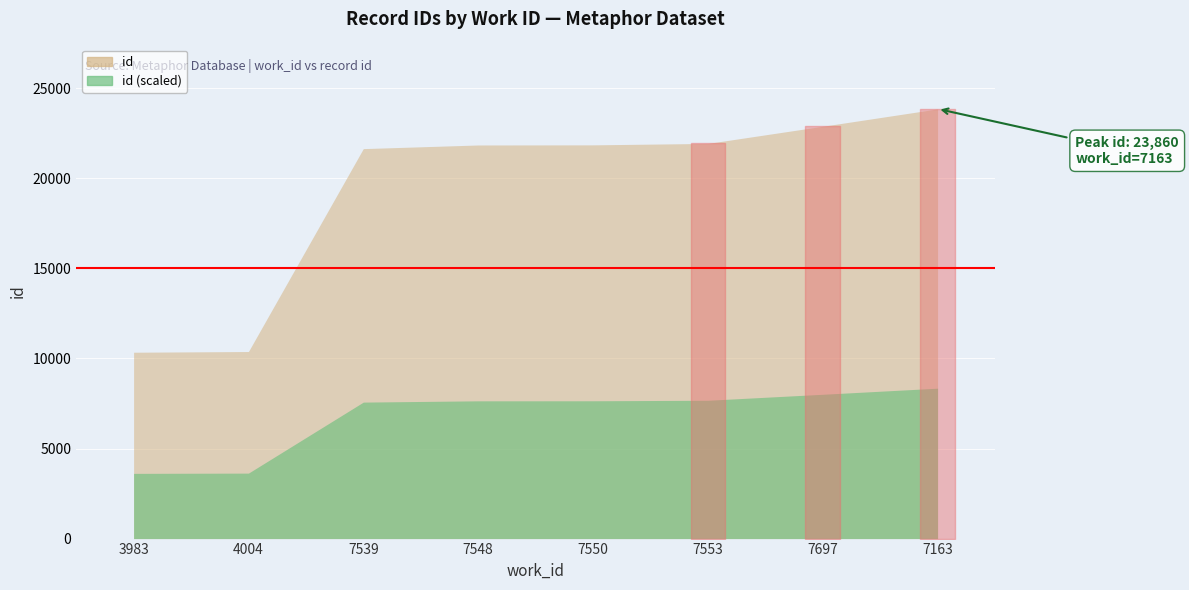

List the labels in order of value, largest first.

7163, 7697, 7553, 7550, 7548, 7539, 4004, 3983